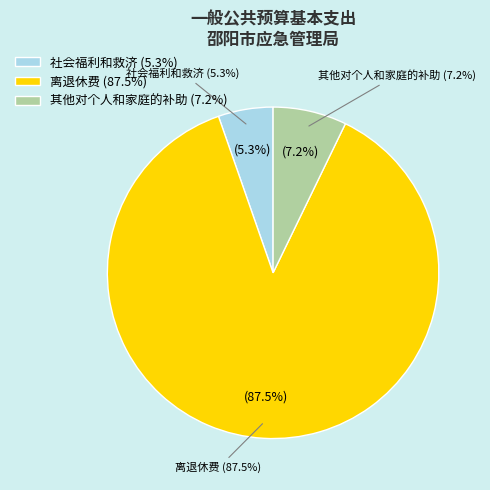

Between 其他对个人和家庭的补助 and 社会福利和救济, which is larger?

其他对个人和家庭的补助